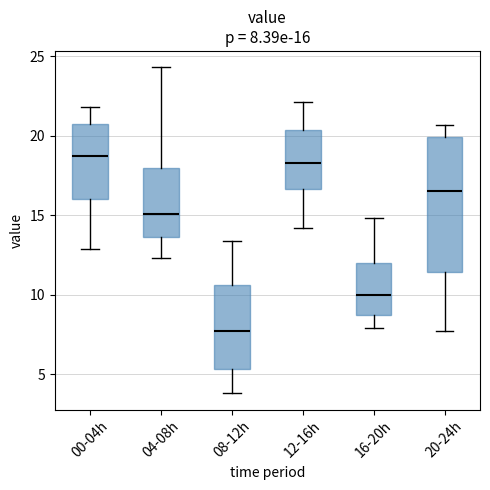

Which box is the tallest, from its lower edge to its upper edge?

20-24h